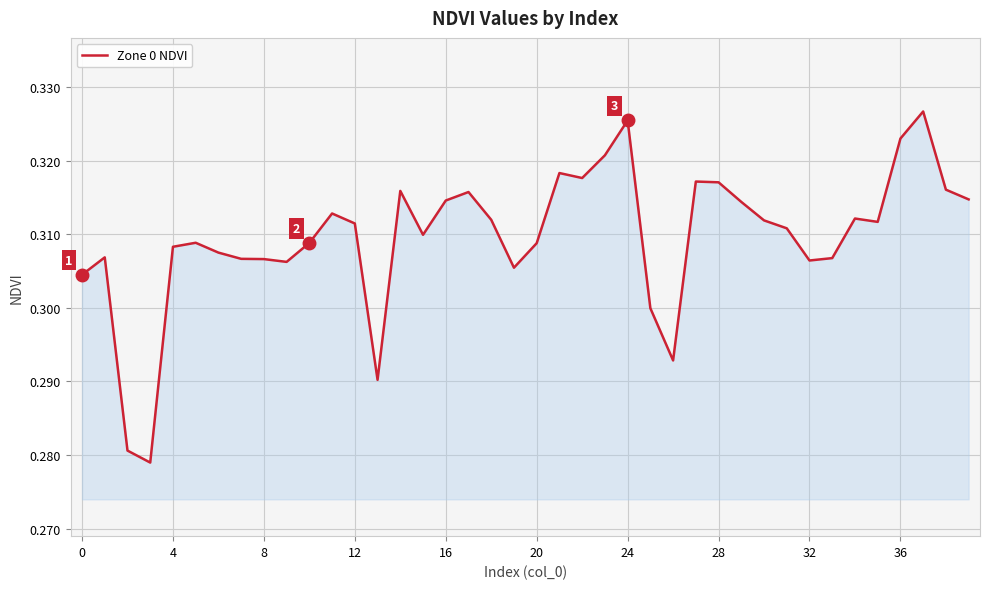

How many lines are shown in the chart?

1